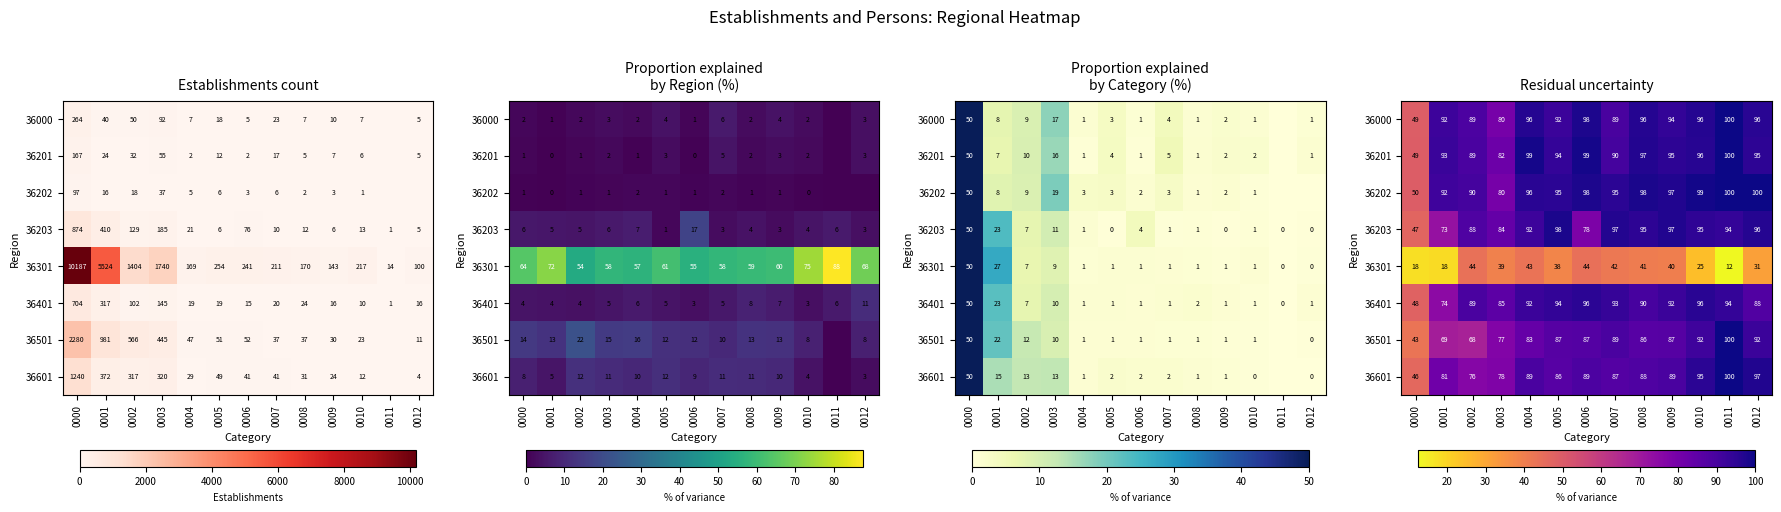

What is the difference between the second highest and second lowest values in the 36202 series?

20.2